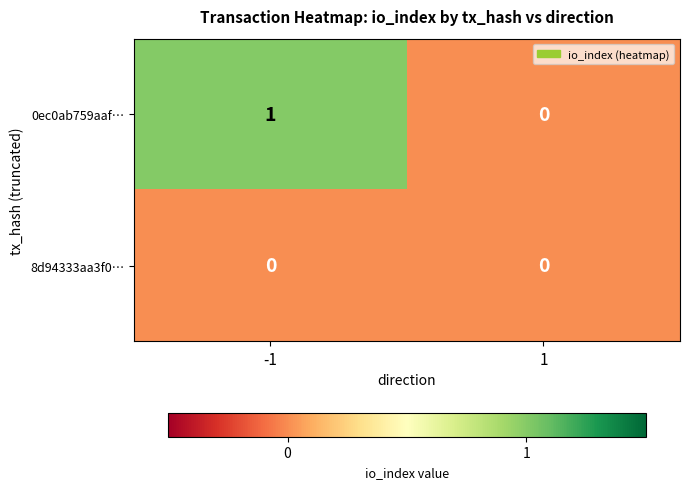

List the series in order of their overall mean, lowest first.

8d94333aa3f0…, 0ec0ab759aaf…